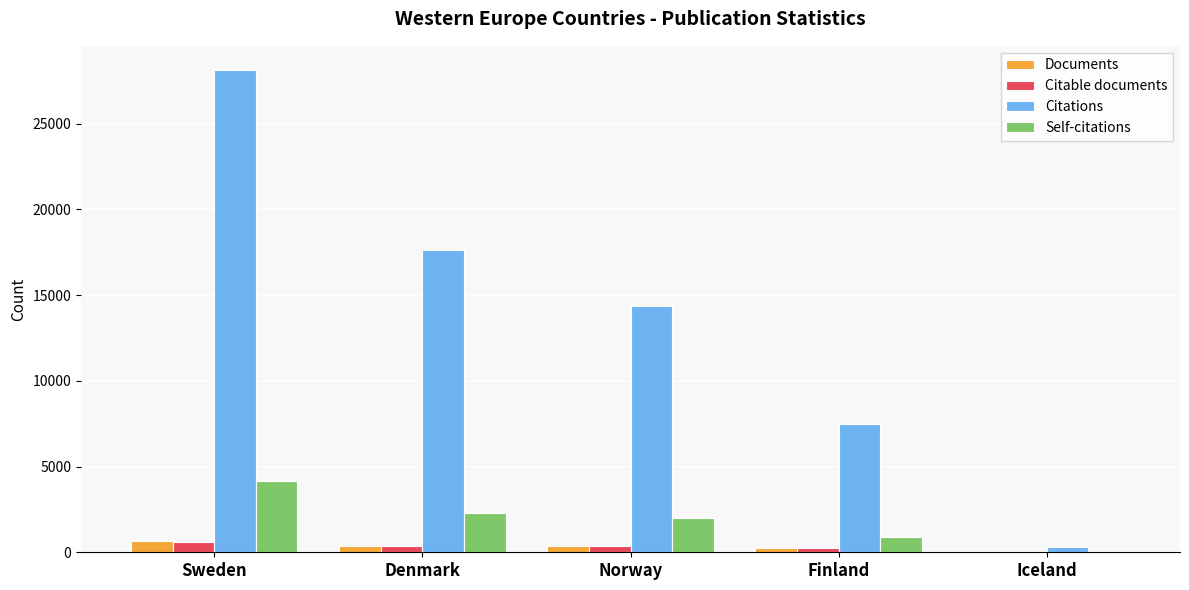

Is it true that Self-citations equals 1030 at Denmark?

False